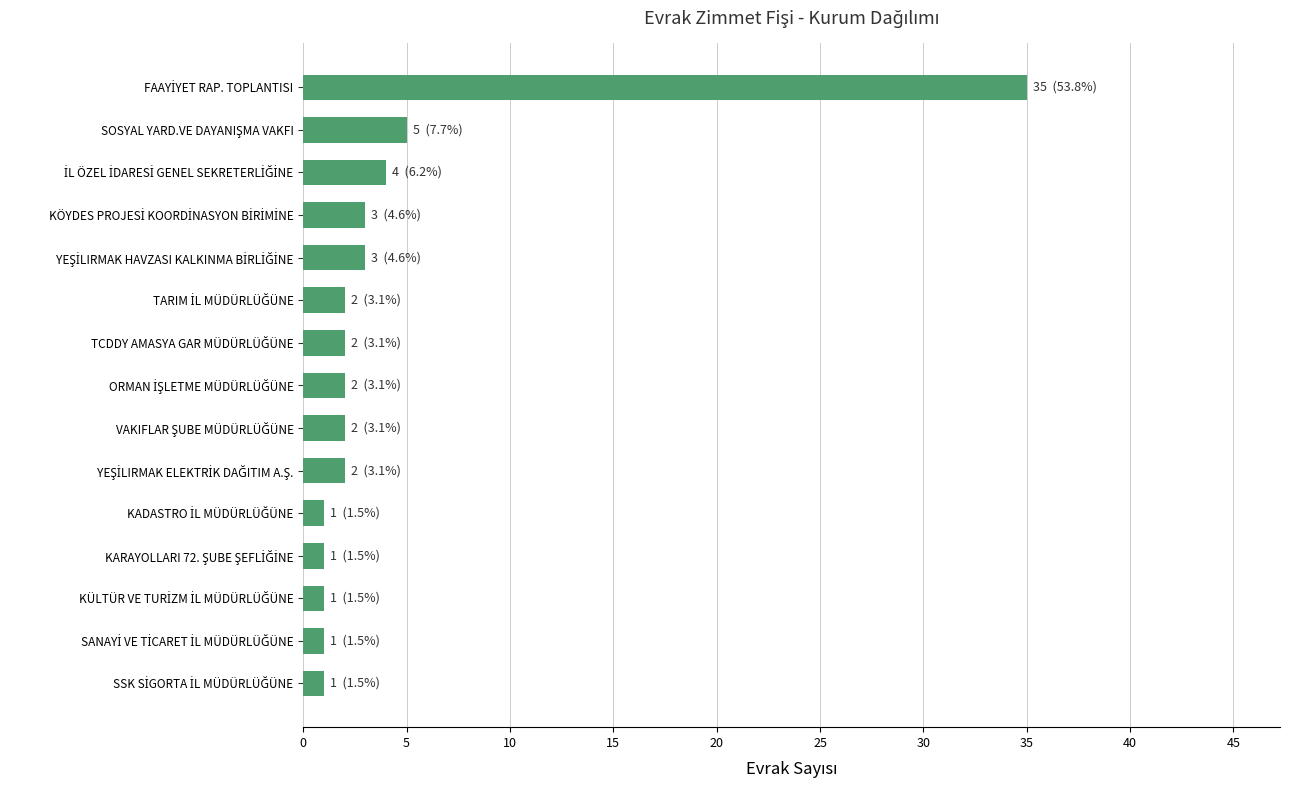

Reading top to bottom, extract all data points from this chart.

35	5	4	3	3	2	2	2	2	2	1	1	1	1	1